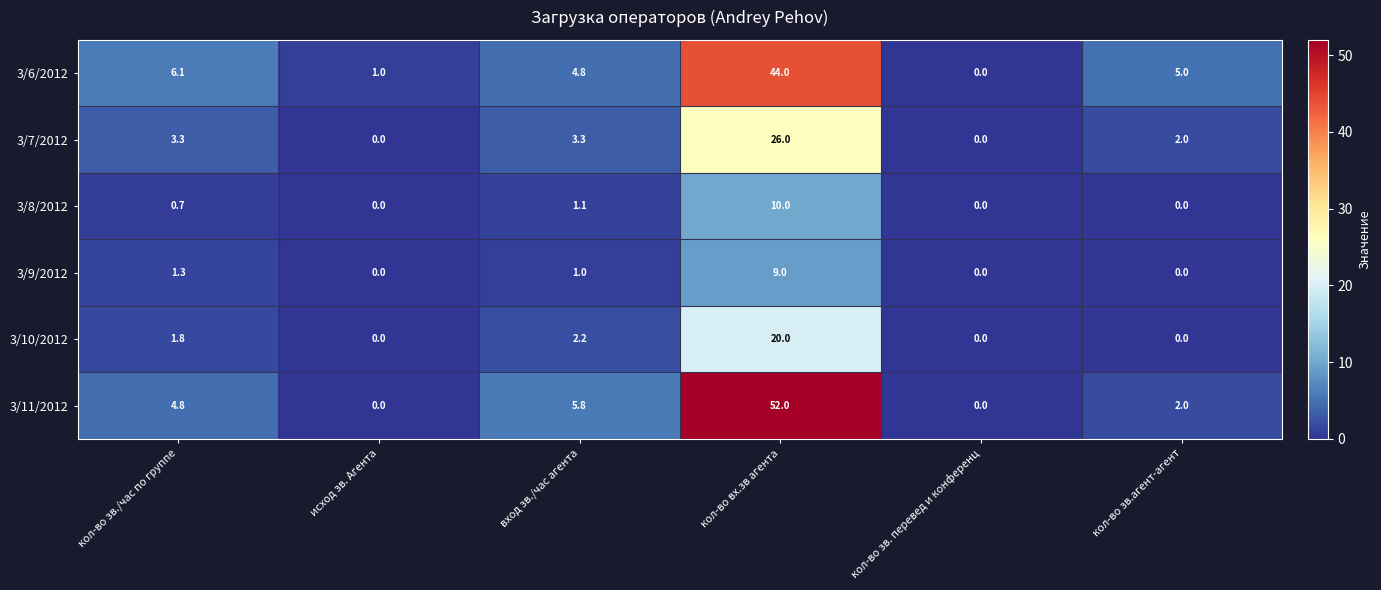

What is the sum of all 3/6/2012 values?

60.9